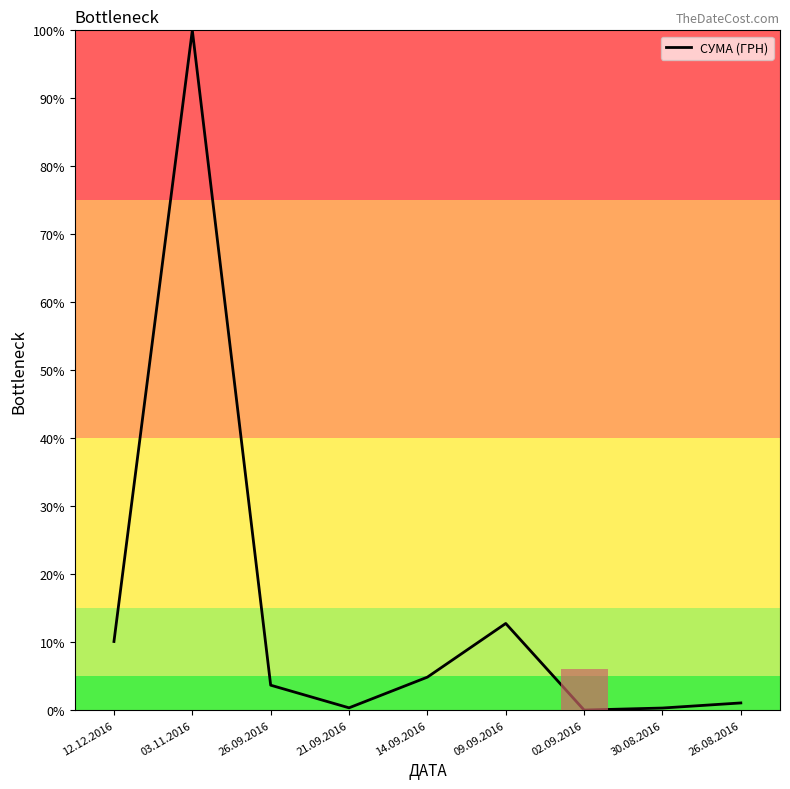

Which has a higher value, 26.09.2016 or 30.08.2016?

26.09.2016